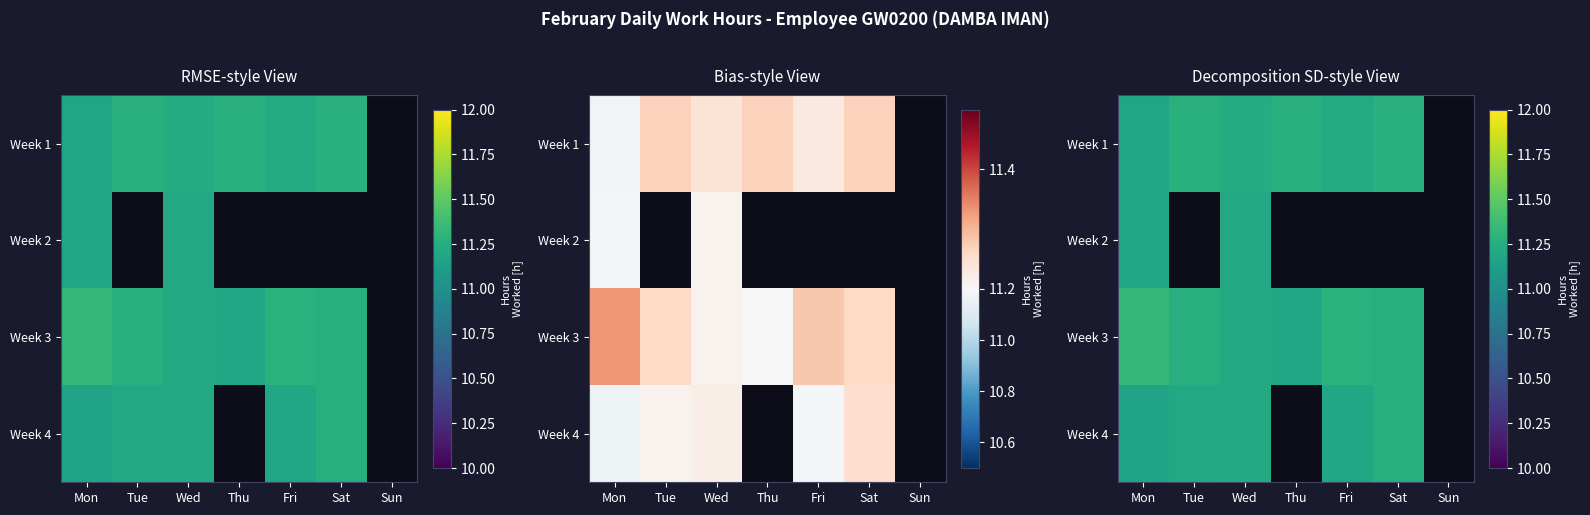

What is the greatest value displayed?

11.3